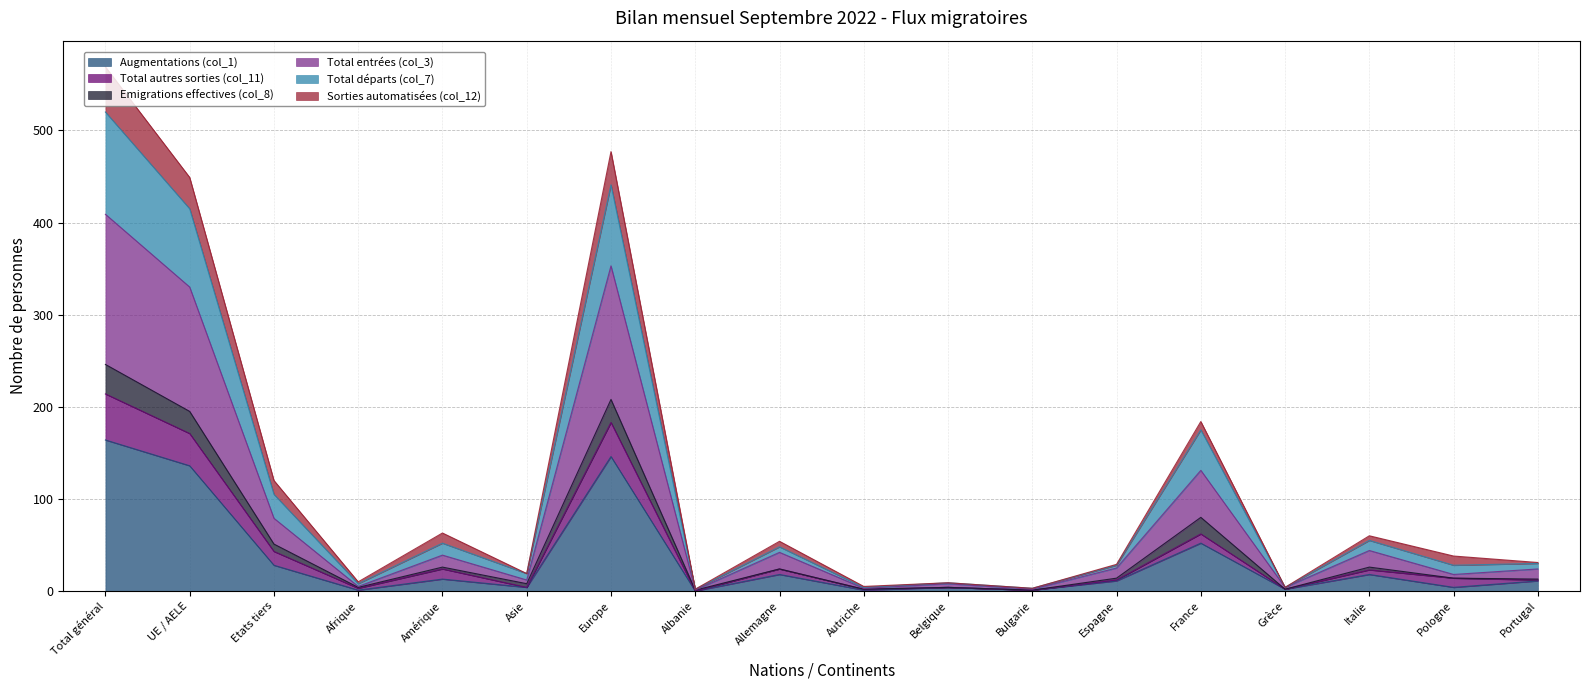

List the labels in order of Total entrées (col_3) value, smallest first.

Albanie, Bulgarie, Autriche, Grèce, Afrique, Belgique, Asie, Pologne, Portugal, Espagne, Amérique, Allemagne, Italie, Etats tiers, France, UE / AELE, Europe, Total général